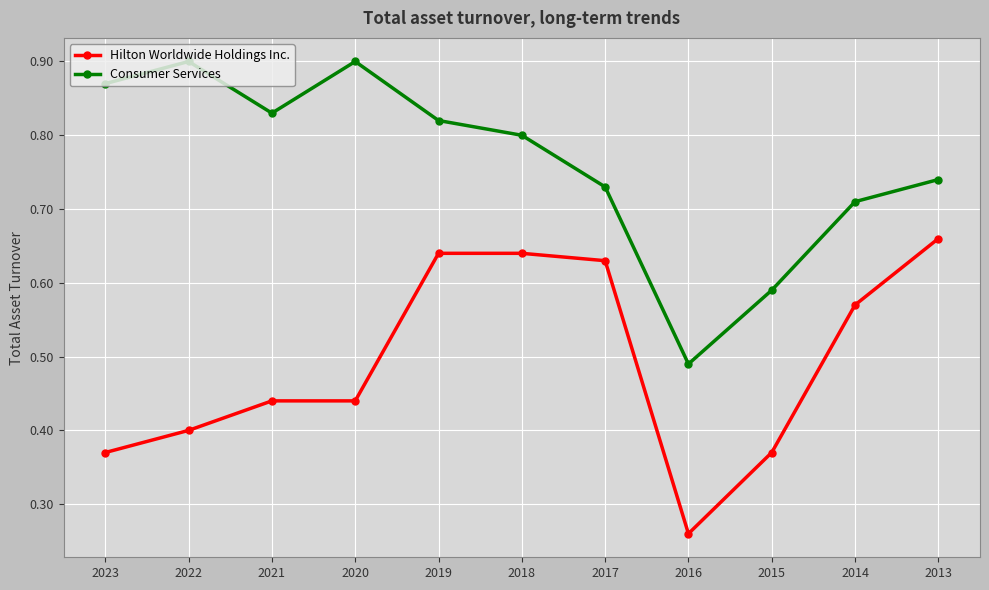

In Hilton Worldwide Holdings Inc., how many points are lower than both neighbors (excluding endpoints)?

1